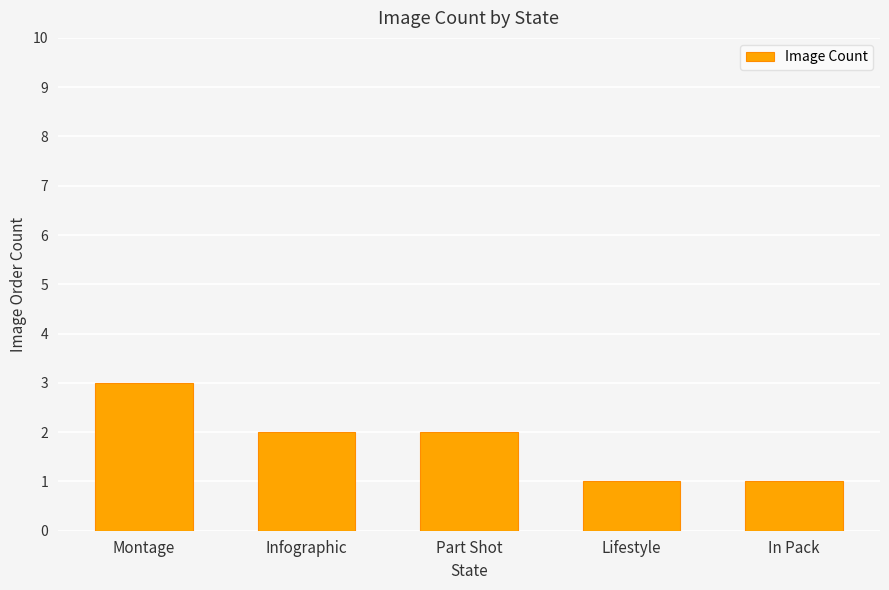

Approximately how many times larger is the value at Infographic compared to Lifestyle?

2.0